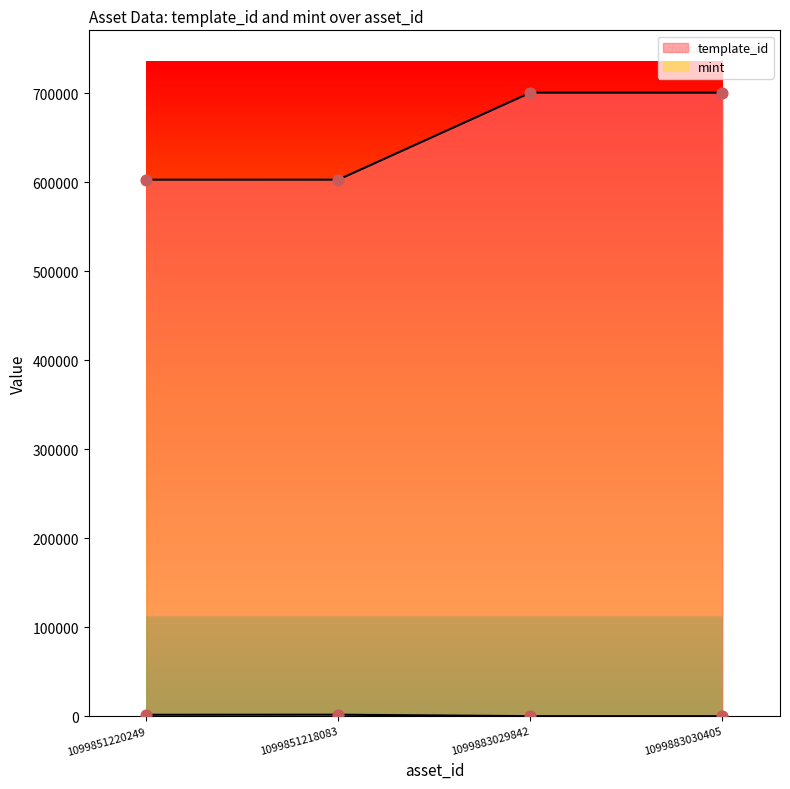

Which series reaches the maximum Y coordinate?

template_id